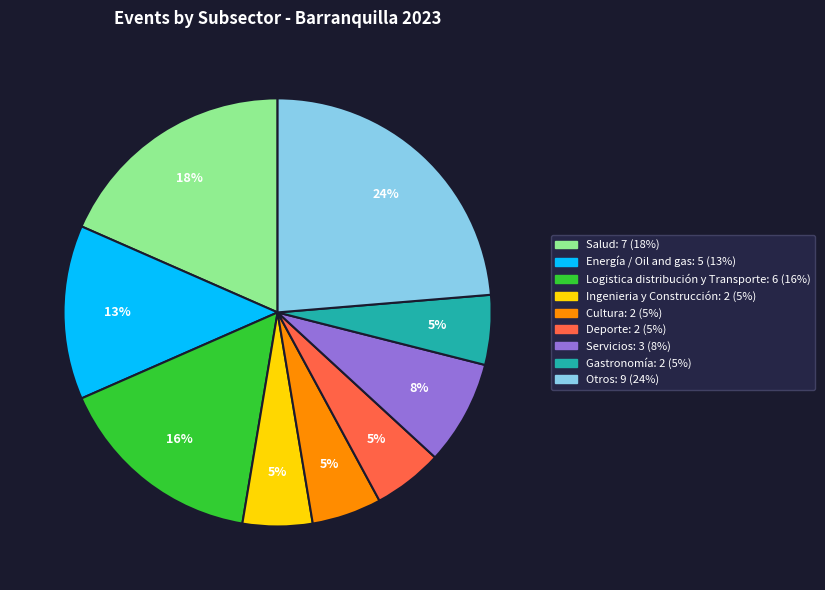

Which slice is the largest?

Otros